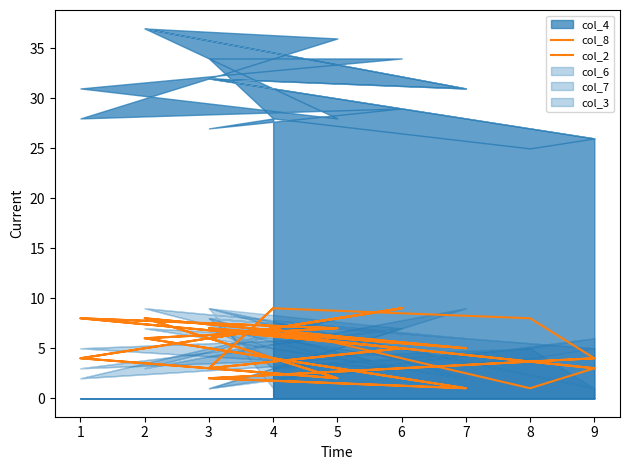

Does the chart have visible grid lines?

No